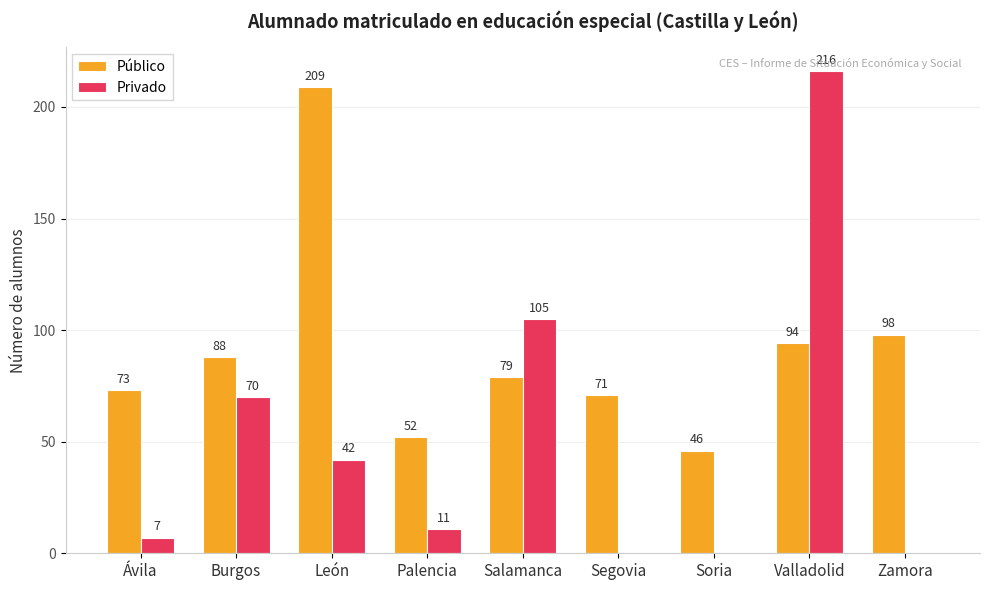

Between Ávila and Salamanca, which series saw the biggest shift?

Privado